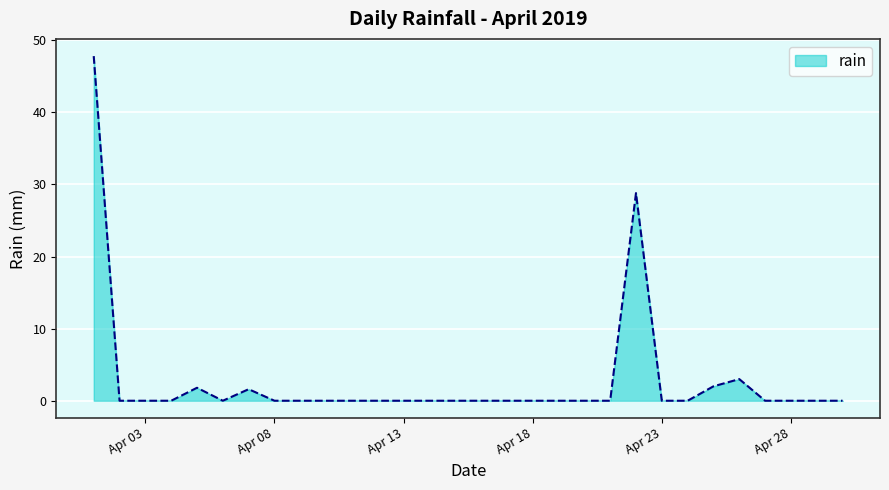

What is the difference between the maximum and minimum values?

47.8